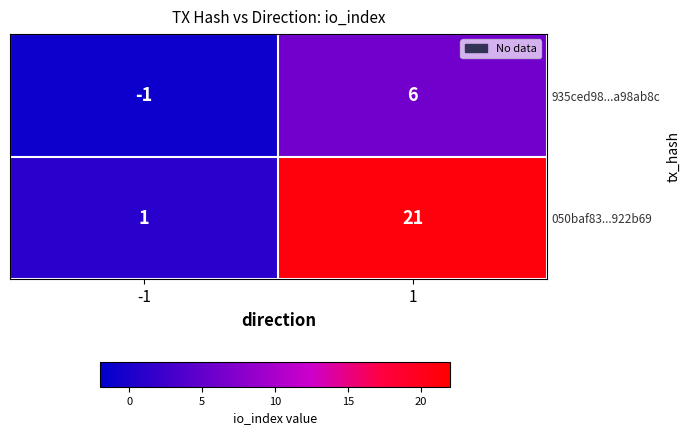

Reading right to left, list all the values displayed in this chart.

935ced98...a98ab8c: 6	-1
050baf83...922b69: 21	1